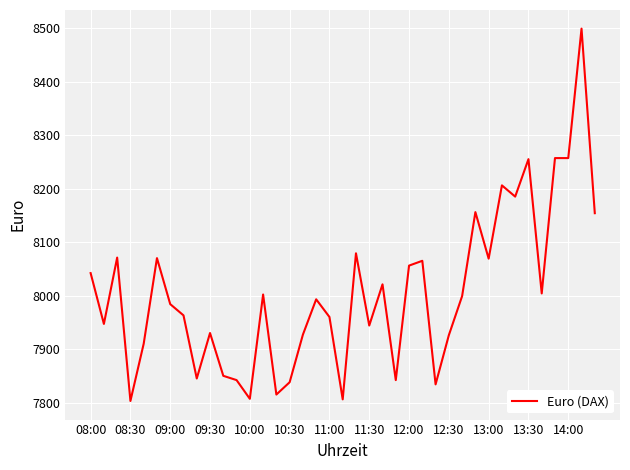

What is the difference between the maximum and minimum values?

696